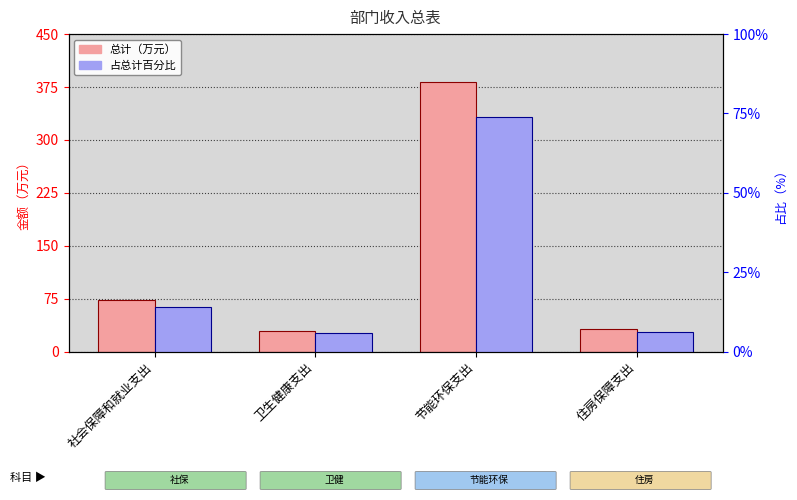

How many values in the 总计 series are below 72?

2